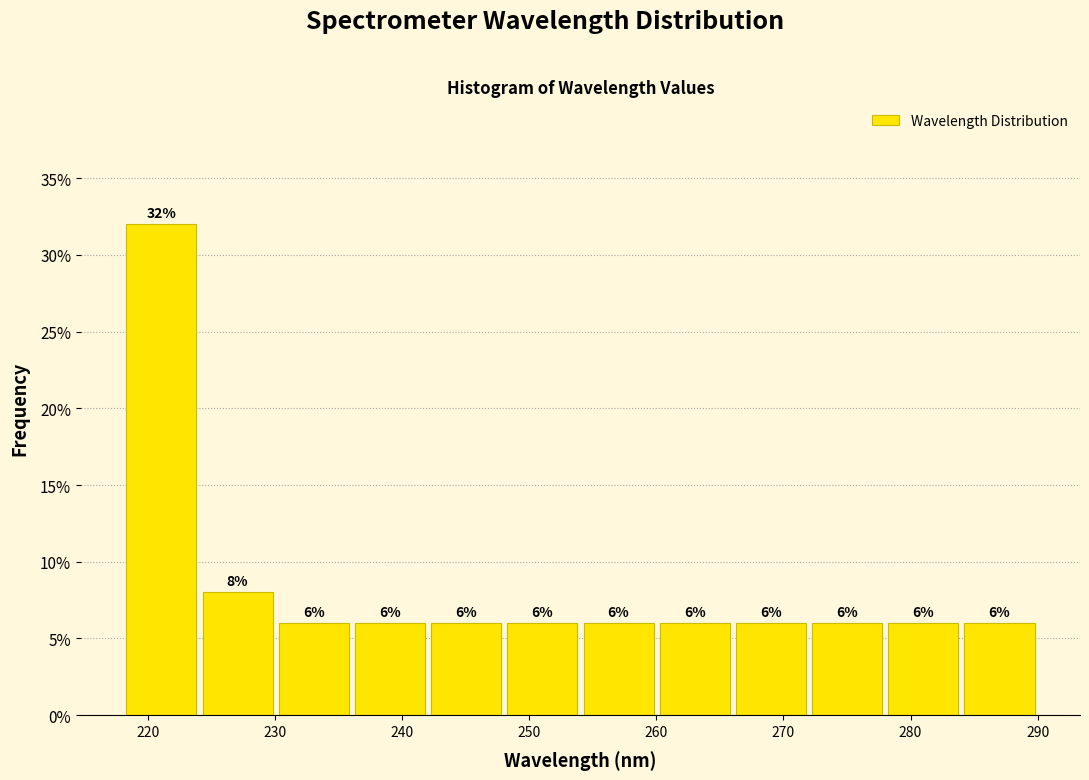

What is the height of the bar covering 248 to 254 on the x-axis? The bar edges are not printed on the chart, so give them approximately, as read against the axis.

6